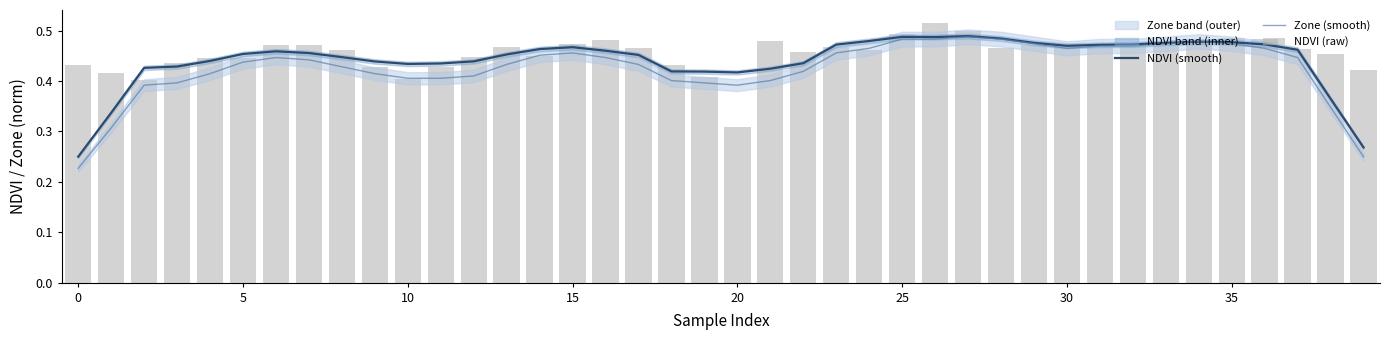

The NDVI (smooth) series shows 0.4 at 20. True or false?

True